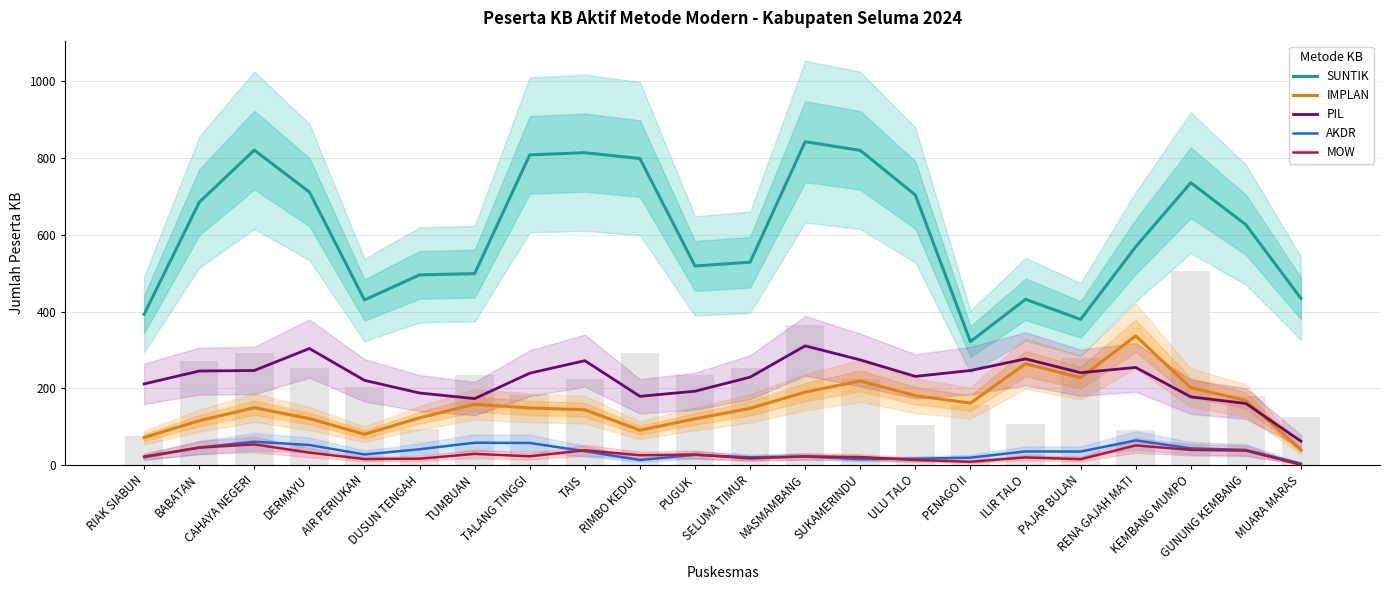

How many groups of bars are there?

22